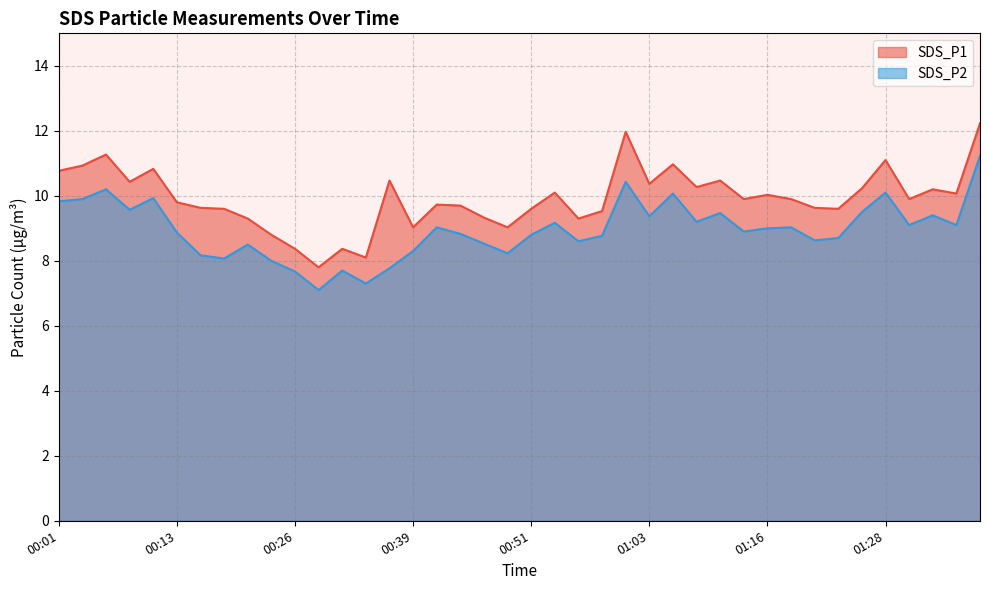

How many interior local valleys does the SDS_P2 series have?

12